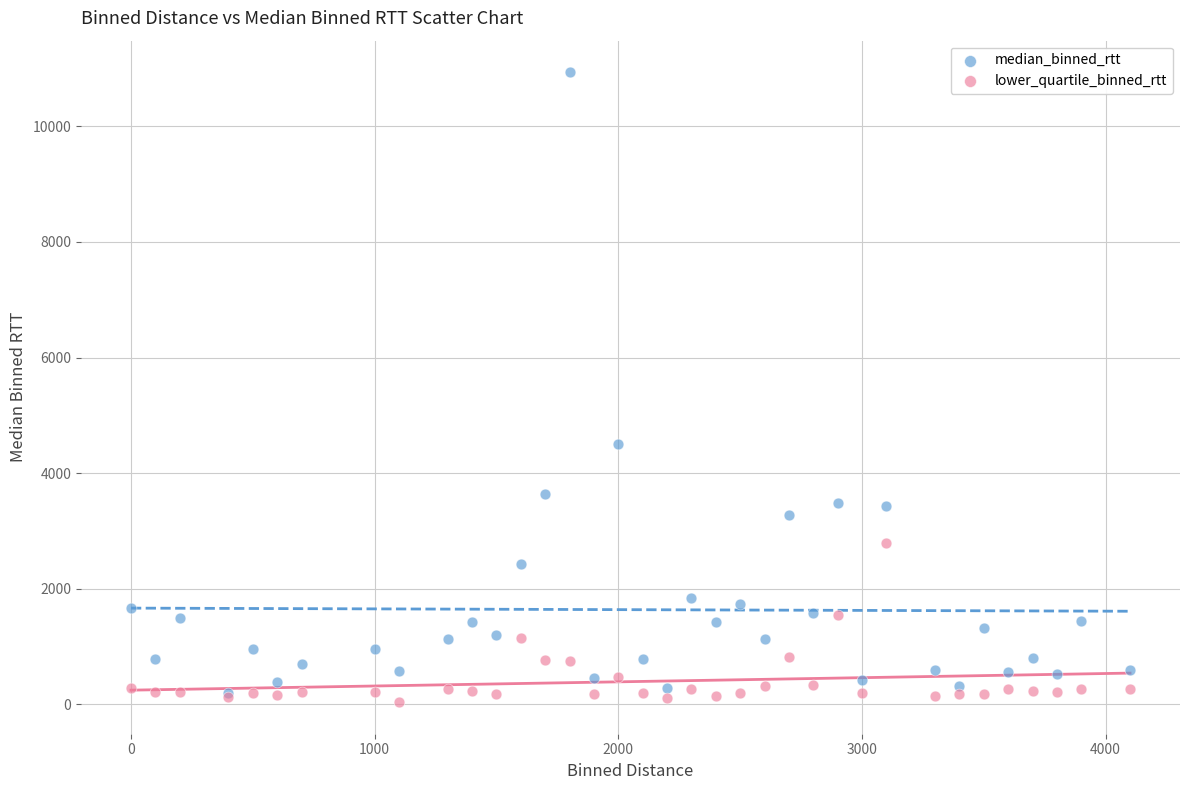

Across all series, what Y value is closest to 5486?

4497.7